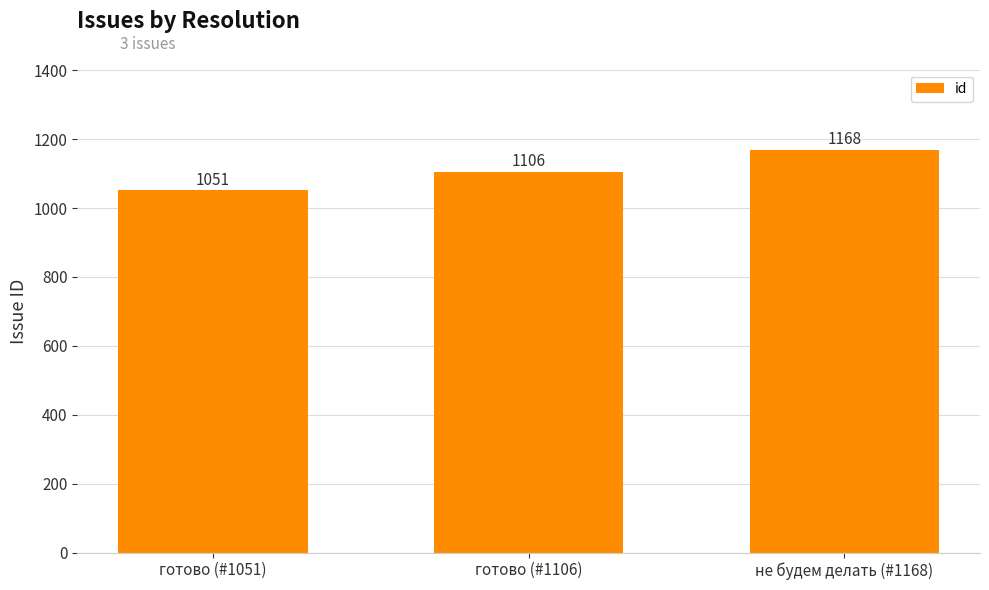

What is the sum of the values at готово (#1051) and готово (#1106)?

2157